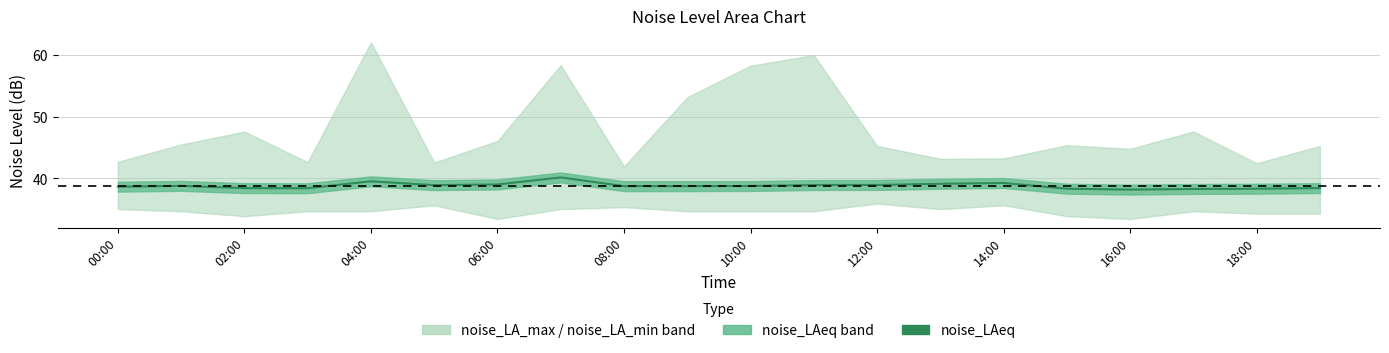

What value does the data have at 11?

38.9